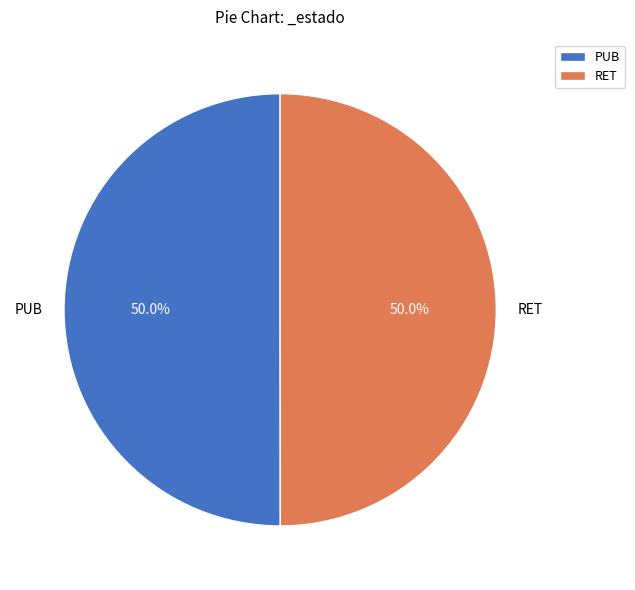

Is it true that PUB is 50% of the pie?

True